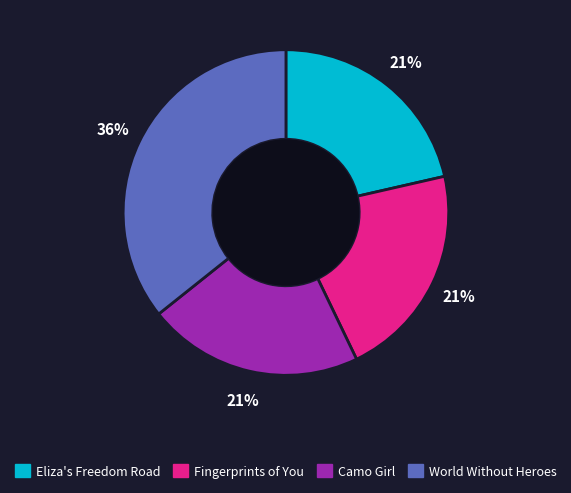

Is it true that Eliza's Freedom Road is 21% of the pie?

True